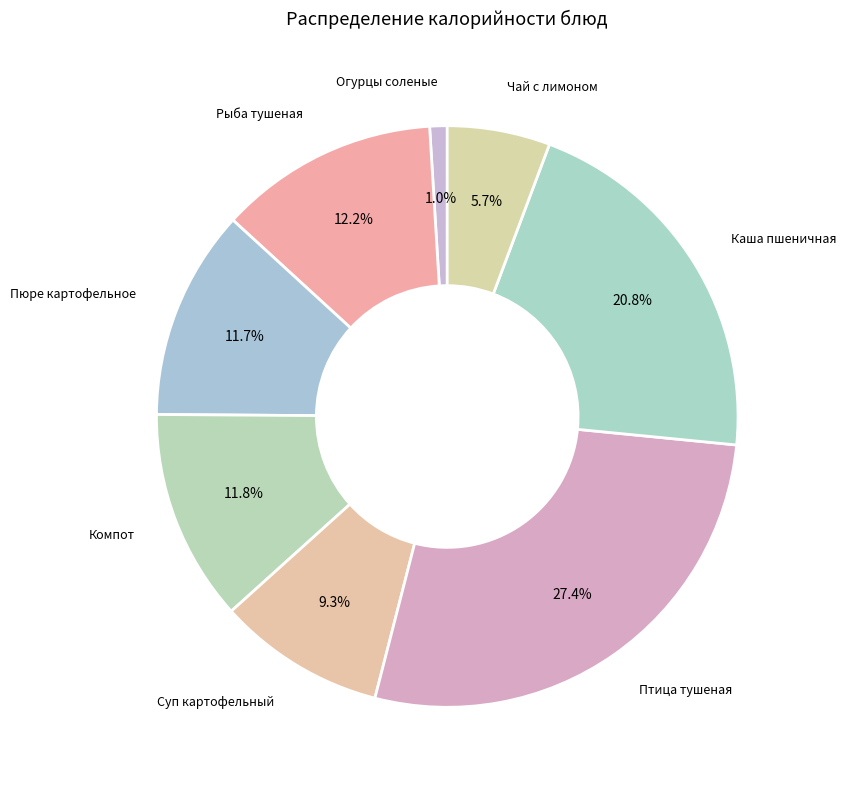

What percentage is NOT represented by Чай с лимоном?

94.3%